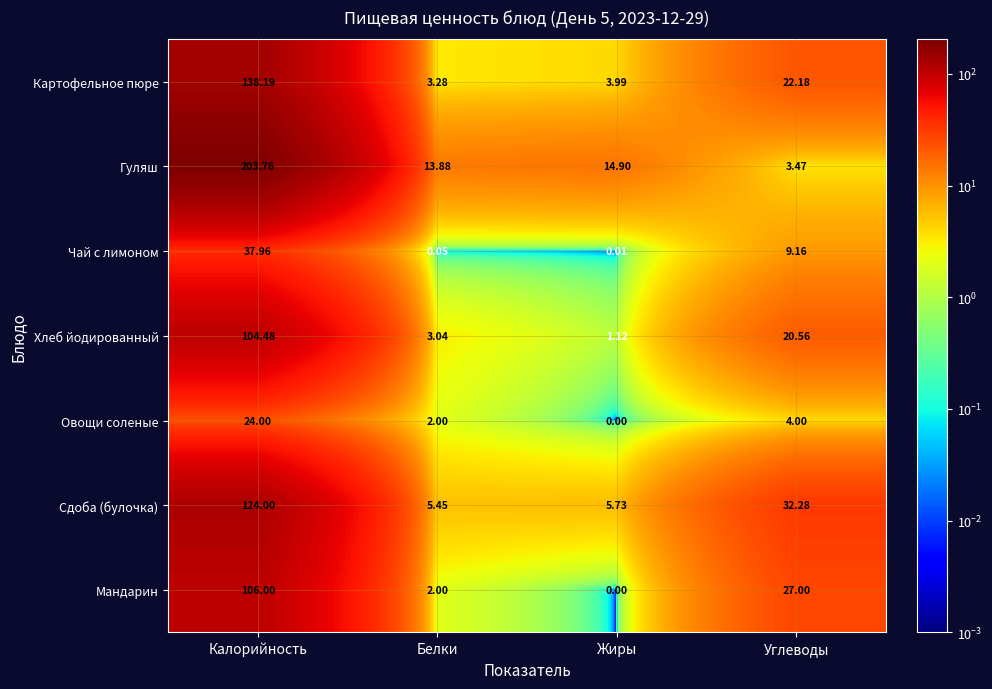

How many values in the Хлеб йодированный series are below 20?

2